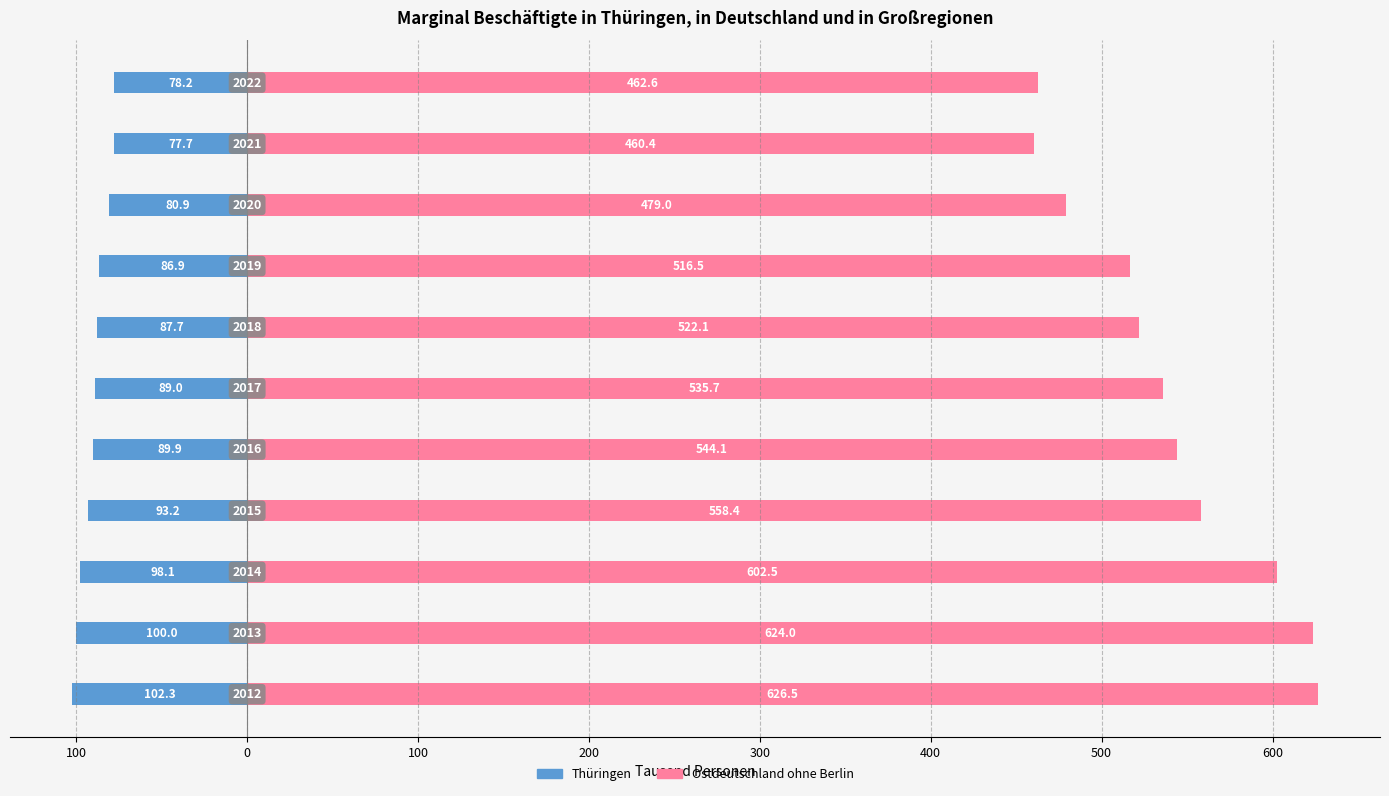

Which series has the largest total across all categories?

Ostdeutschland ohne Berlin